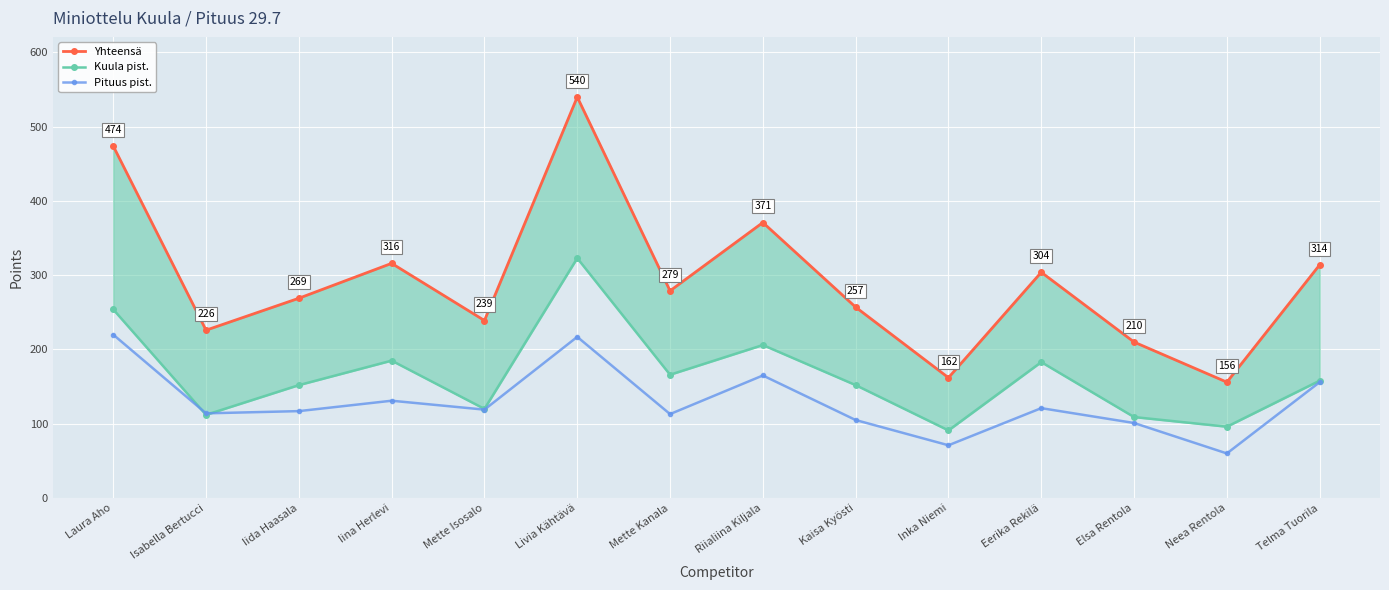

Which has a higher value, Neea Rentola or Iida Haasala?

Iida Haasala